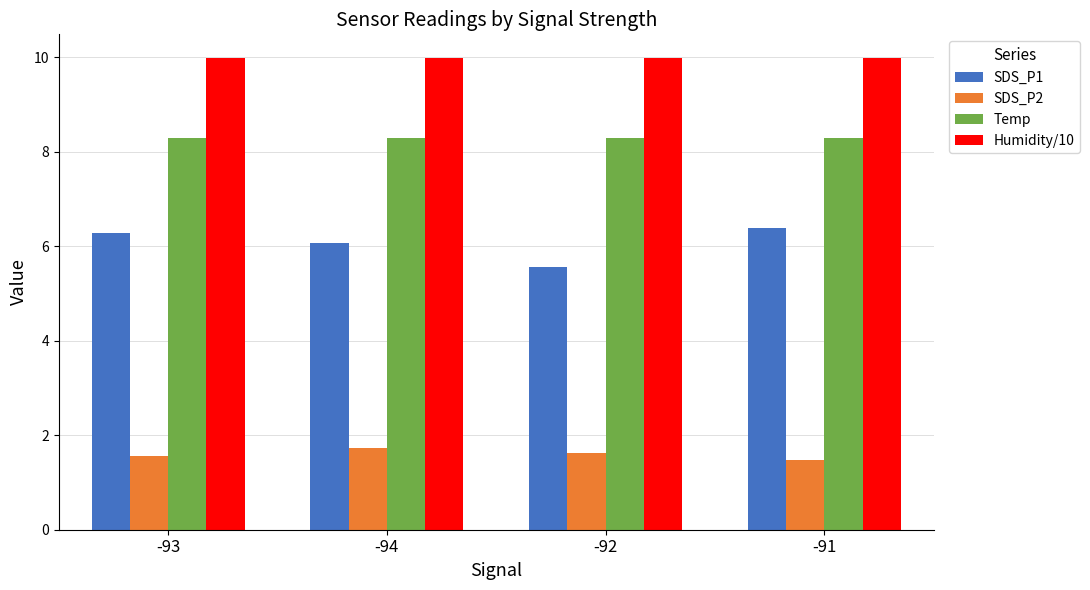

Reading left to right, what are all the values shown in this chart?

SDS_P1: 6.3	6.1	5.6	6.4
SDS_P2: 1.6	1.7	1.6	1.5
Temp: 8.3	8.3	8.3	8.3
Humidity/10: 10.0	10.0	10.0	10.0